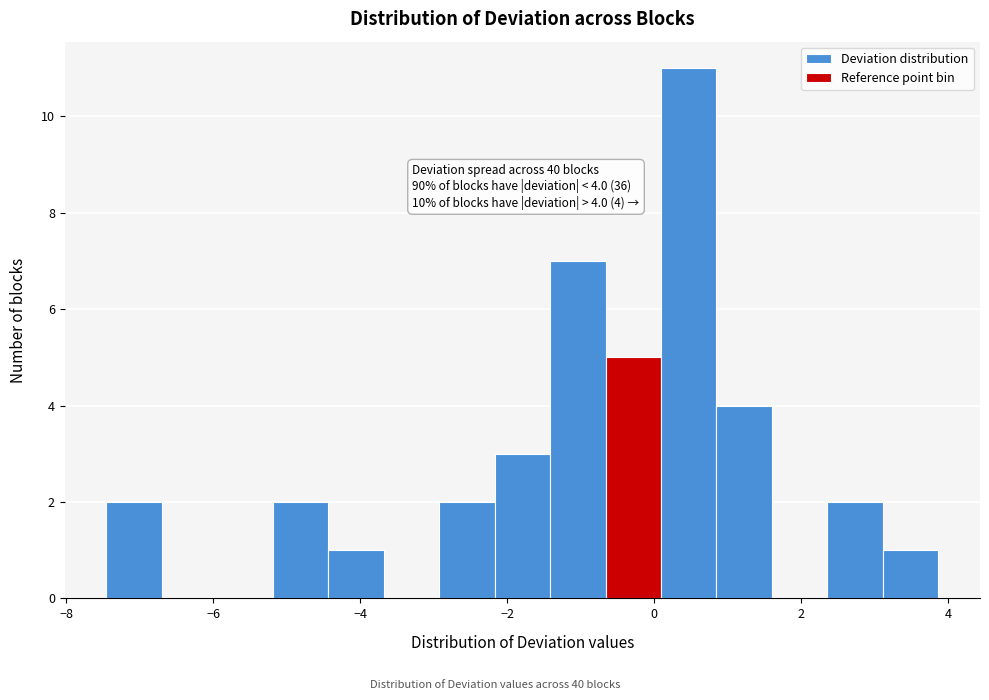

Around what value on the x-axis is the tallest bar? Give the approximate position of its centre, as read against the axis.

0.4